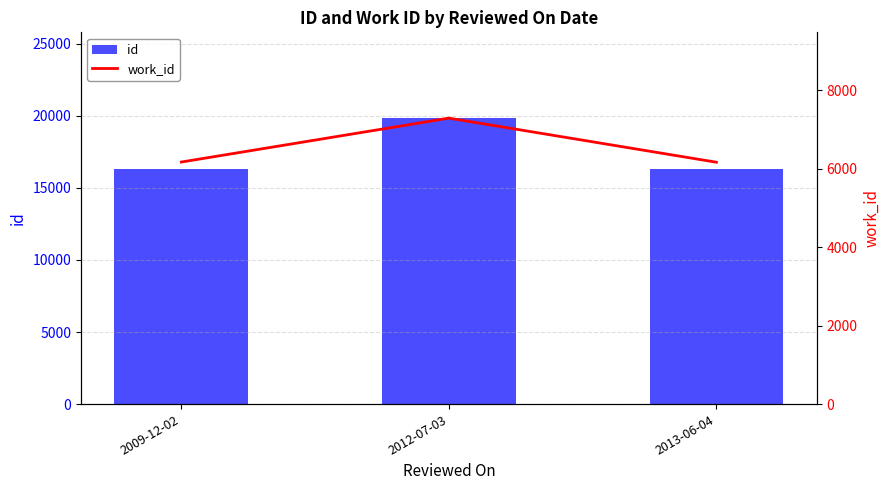

What is the difference between the maximum and second lowest values in the work_id series?

1119